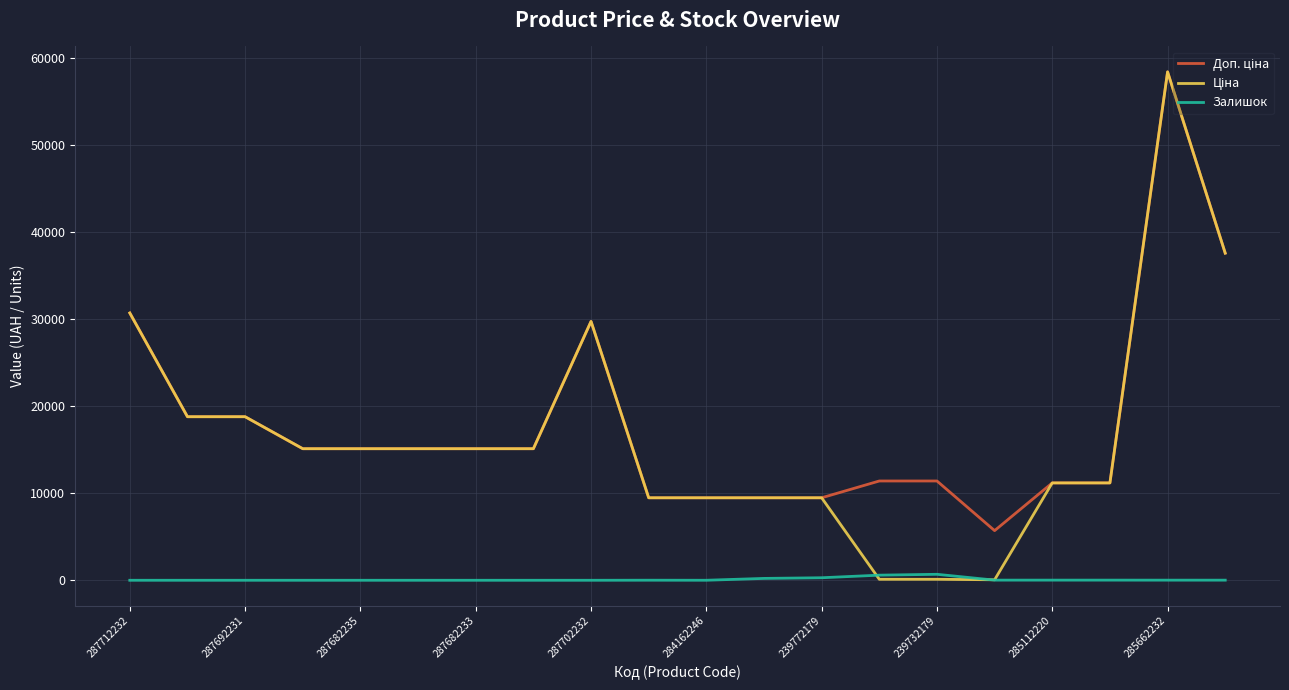

Does the chart have visible grid lines?

Yes